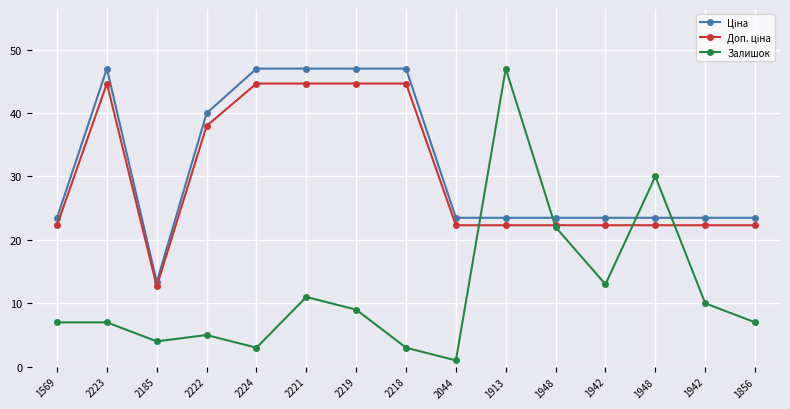

How many series are shown in this chart?

3